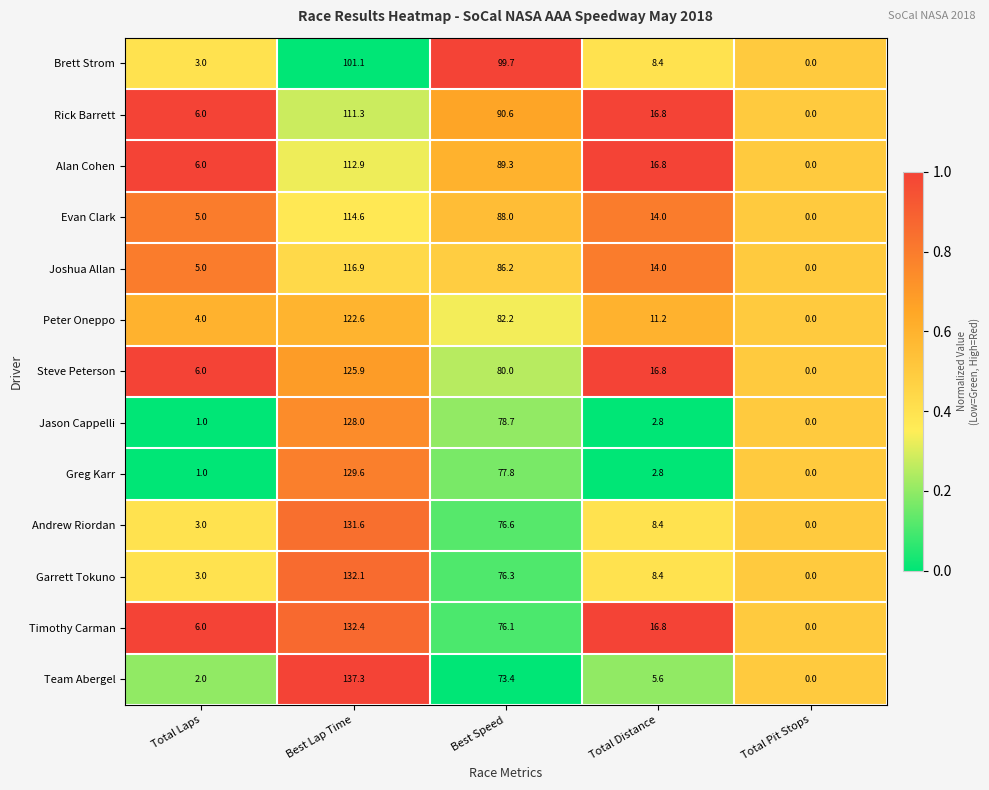

Which series has the largest range (max minus min)?

Team Abergel